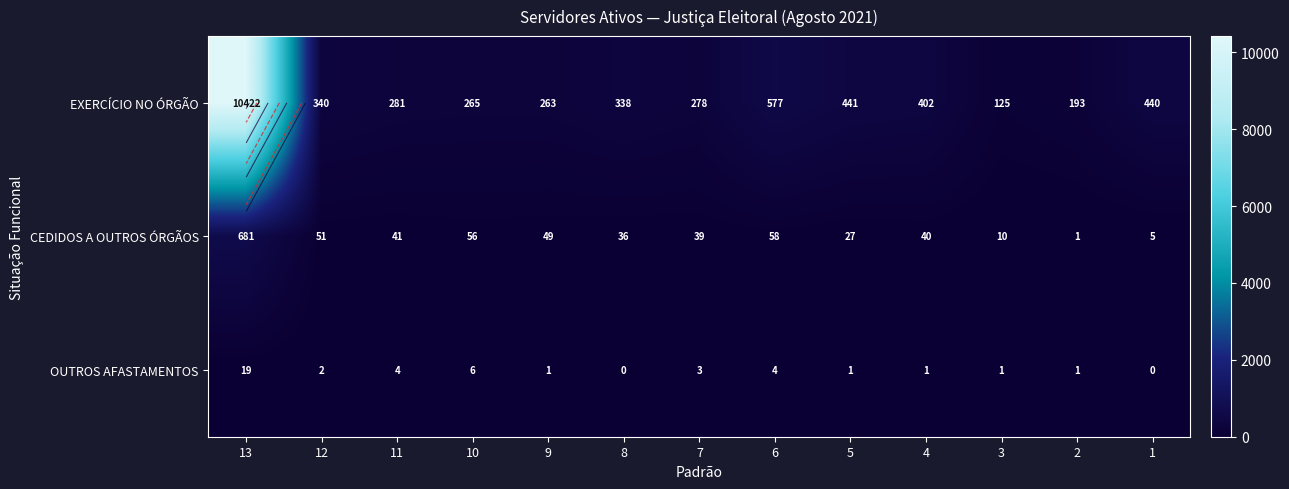

Which category has the highest value in the EXERCÍCIO NO ÓRGÃO series?

13